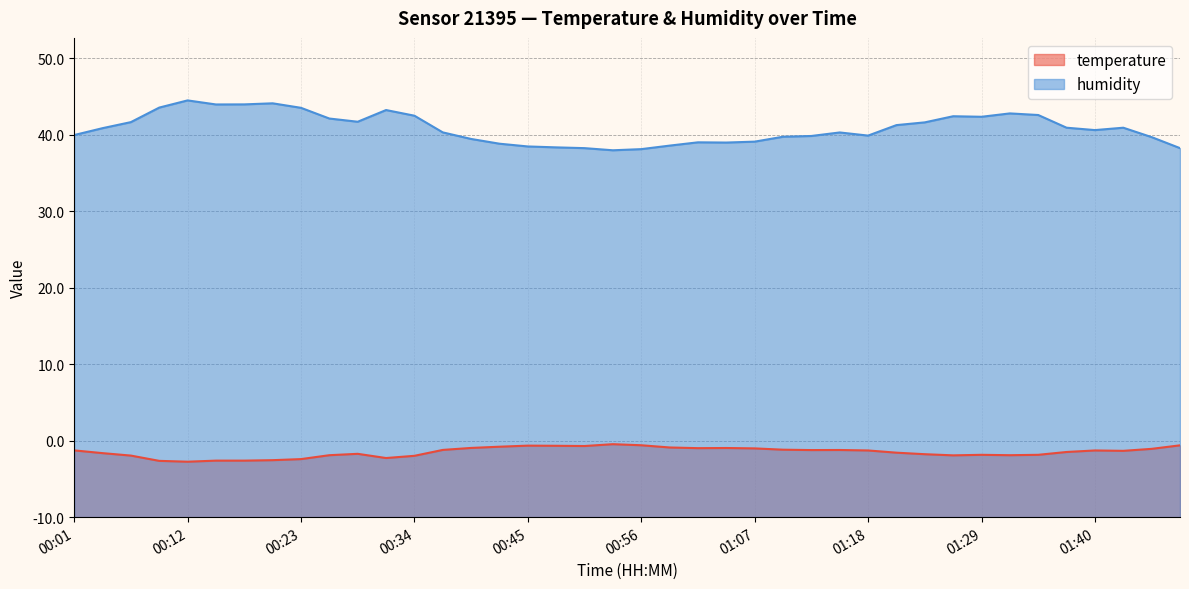

Which series has the largest range (max minus min)?

humidity